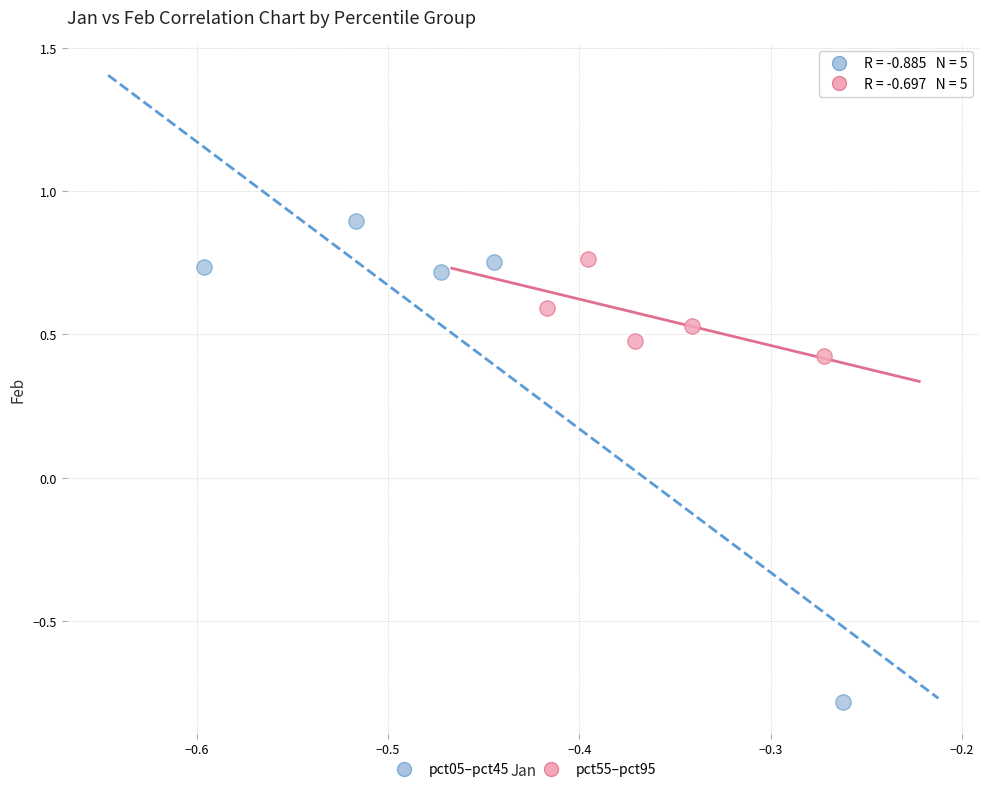

What are all the series names shown in the legend?

pct05–pct45, pct55–pct95